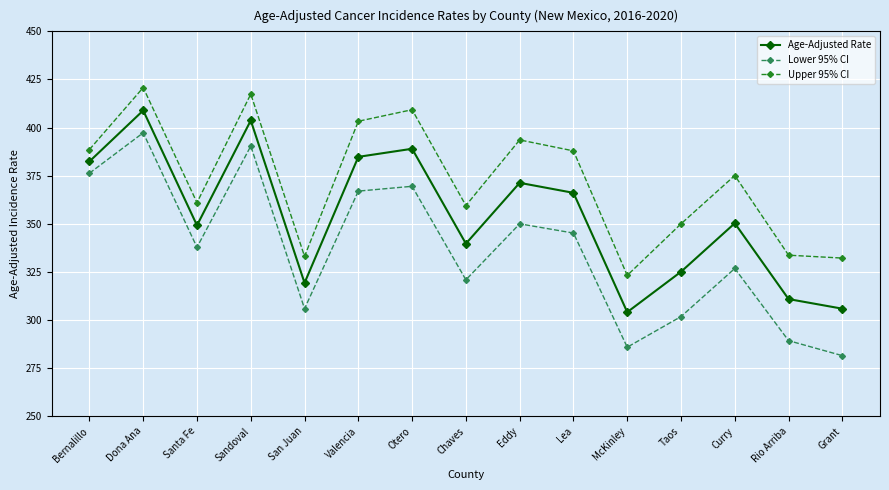

What is the label of the 13th point from the right?

Santa Fe